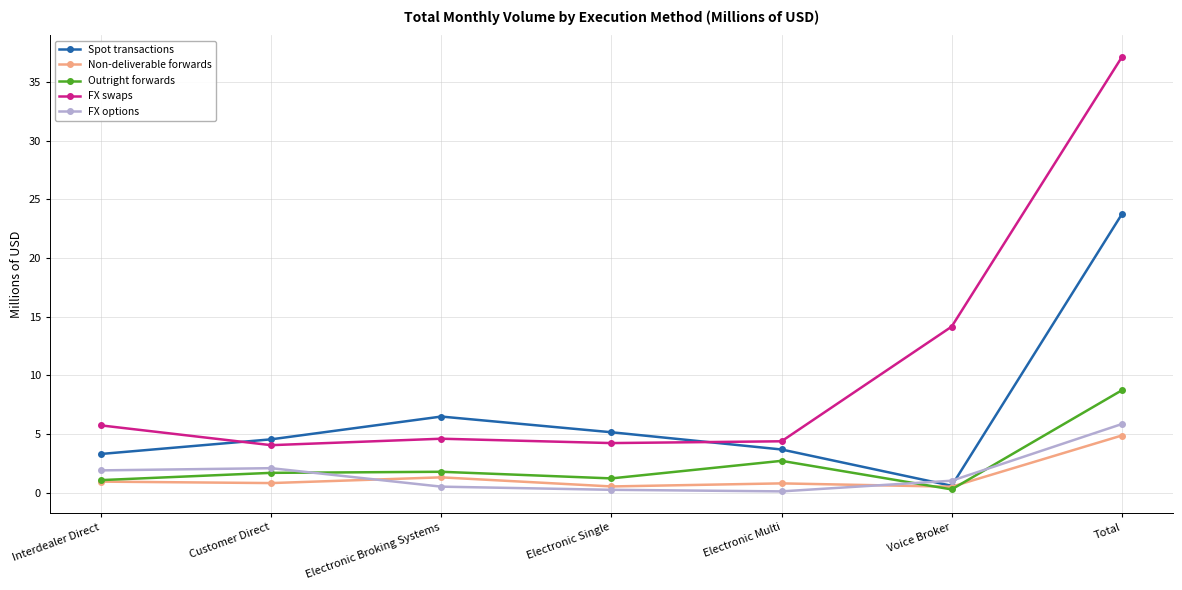

Does the chart display data point markers on the line(s)?

Yes